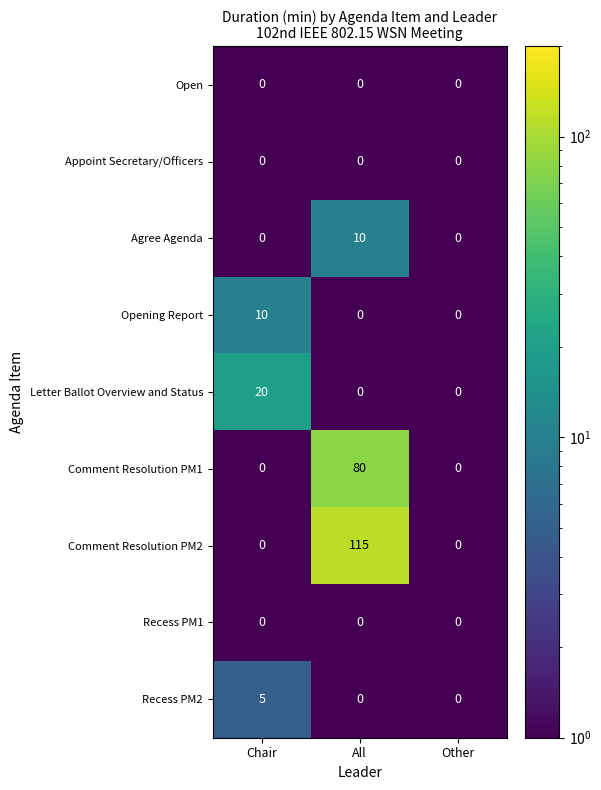

Which series has the widest spread of values?

Comment Resolution PM2